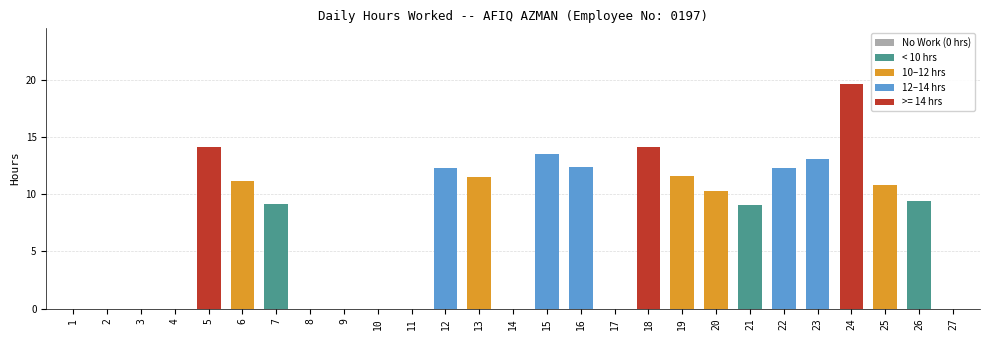

Between 19 and 14, which is larger?

19